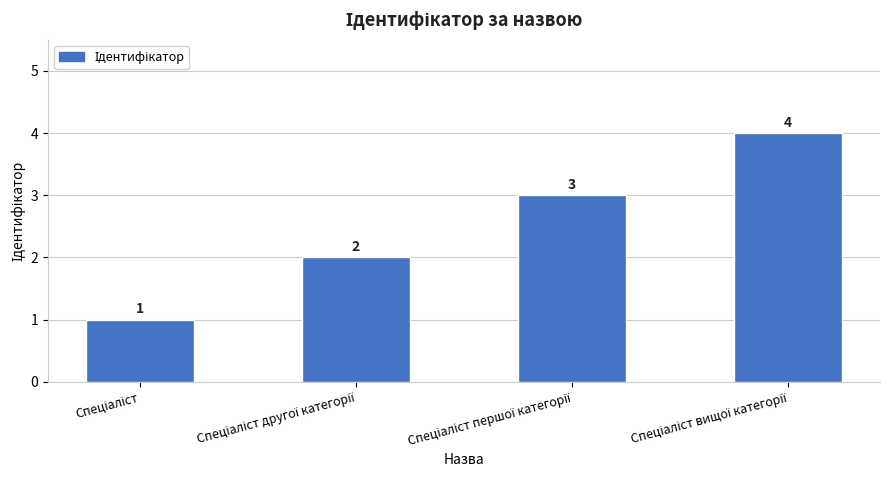

What is the value of the 1st bar from the left?

1